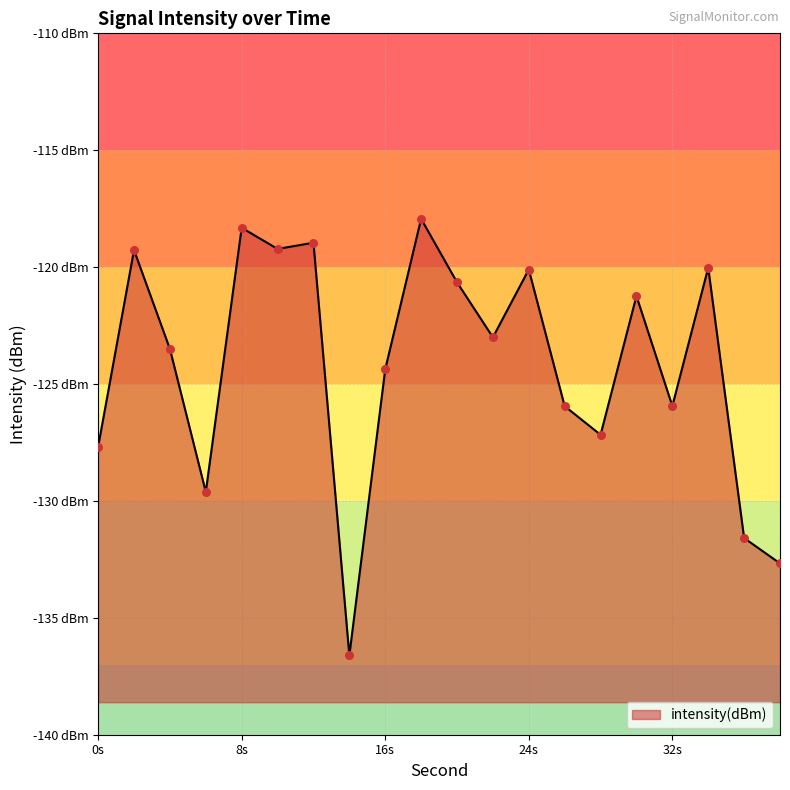

Which has a higher value, 30 or 16?

30